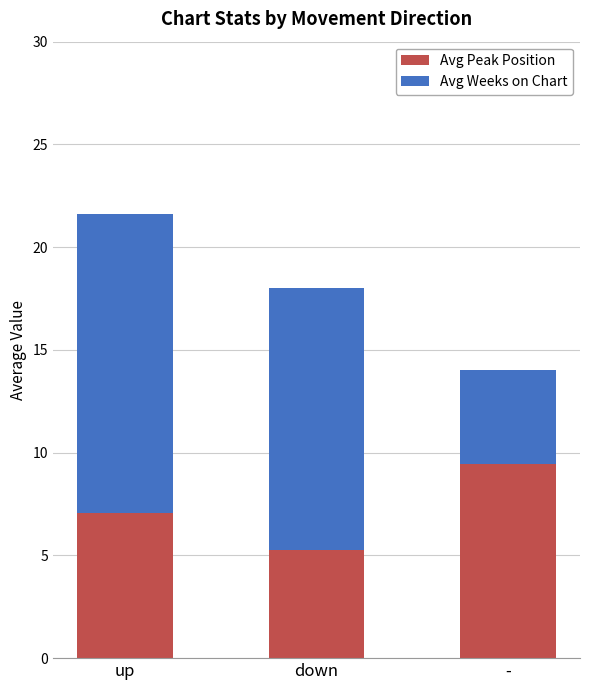

Read the Avg Peak Position value at -.

9.4